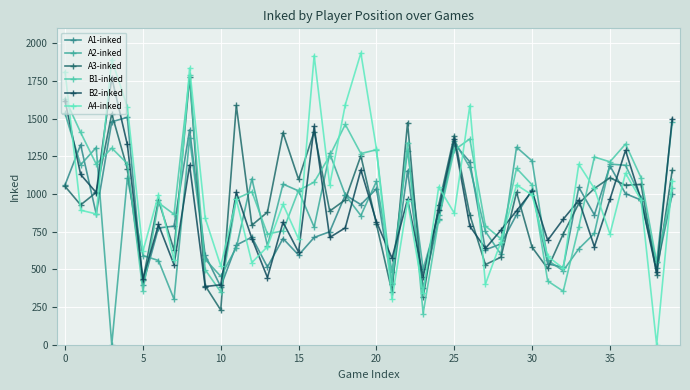

What is the label of the 6th point from the right?

34